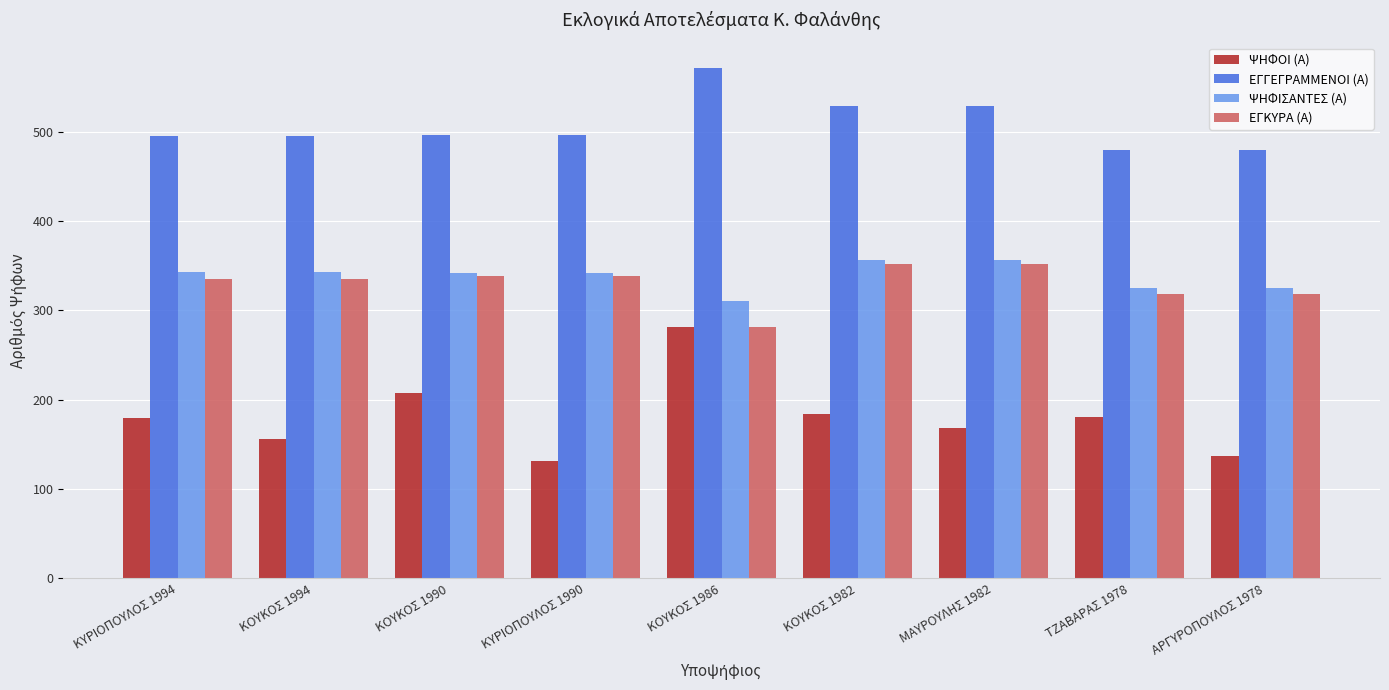

The value of ΕΓΓΕΓΡΑΜΜΕΝΟΙ (Α) at ΑΡΓΥΡΟΠΟΥΛΟΣ 1978 is 725. True or false?

False